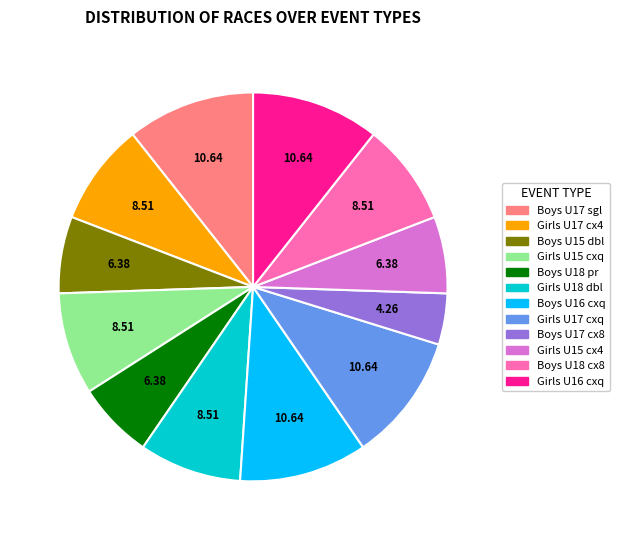

Is there a majority slice in this chart?

No